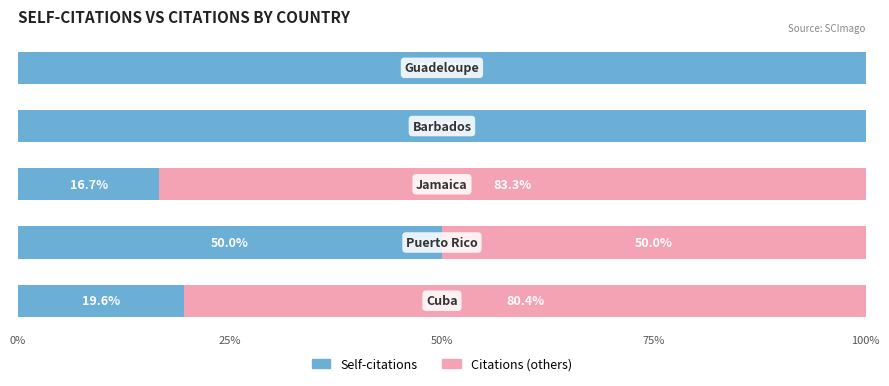

Count the number of categories in the chart.

5